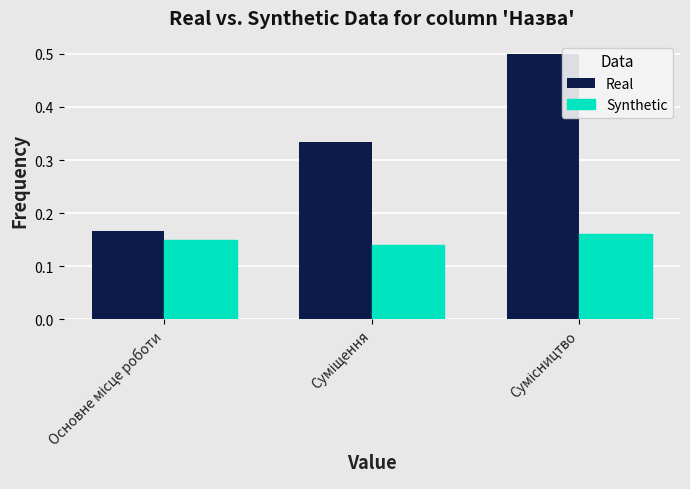

List the series in order of their overall mean, lowest first.

Synthetic, Real